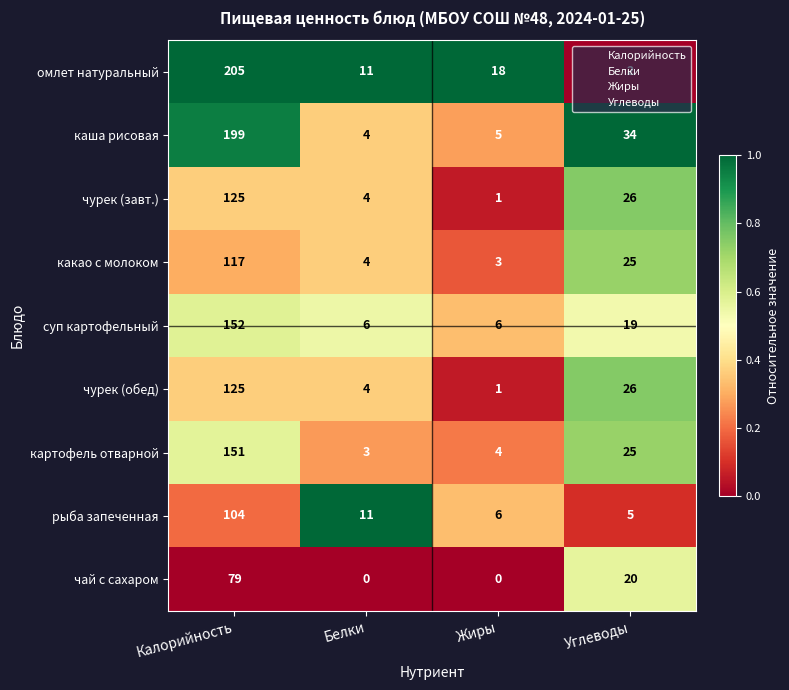

What is the maximum value for какао с молоком?

117